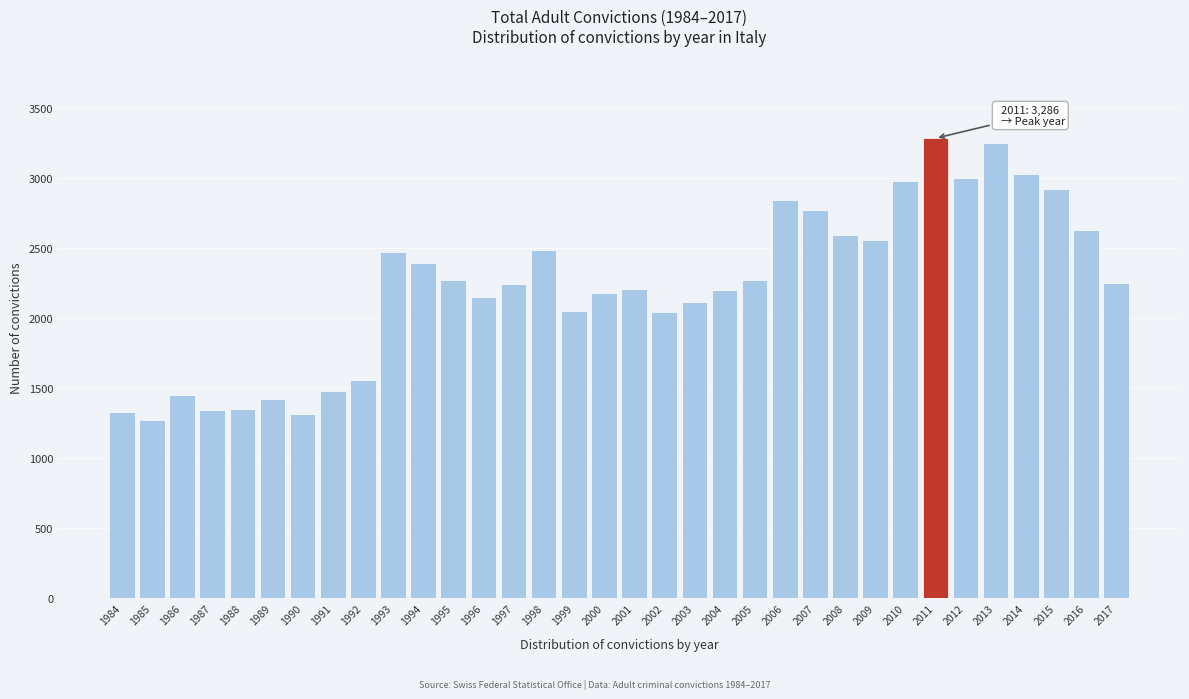

What is the difference between the maximum and second lowest values?

1969